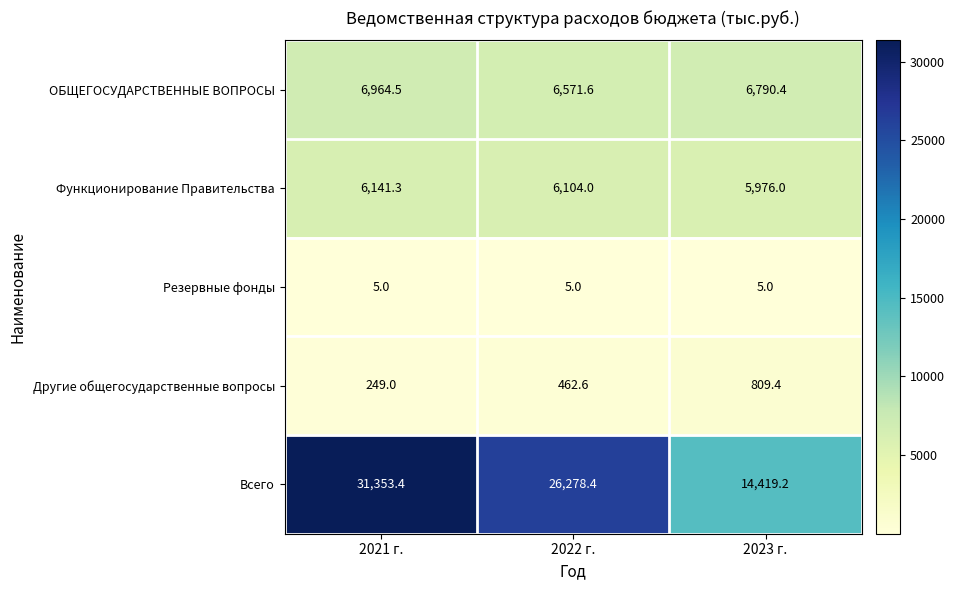

What is the sum of the Функционирование Правительства values at 2022 г. and 2023 г.?

12080.0